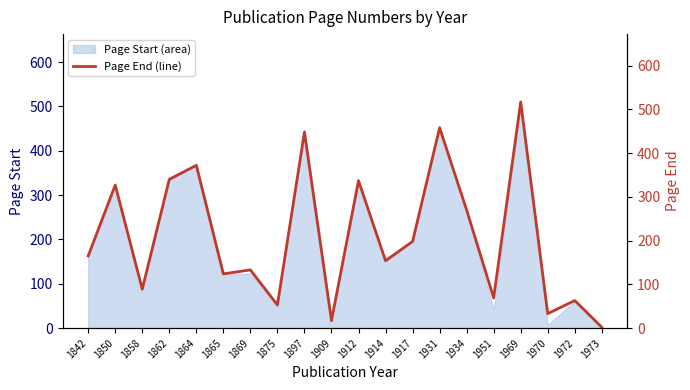

What is the approximate value at 1914?

154